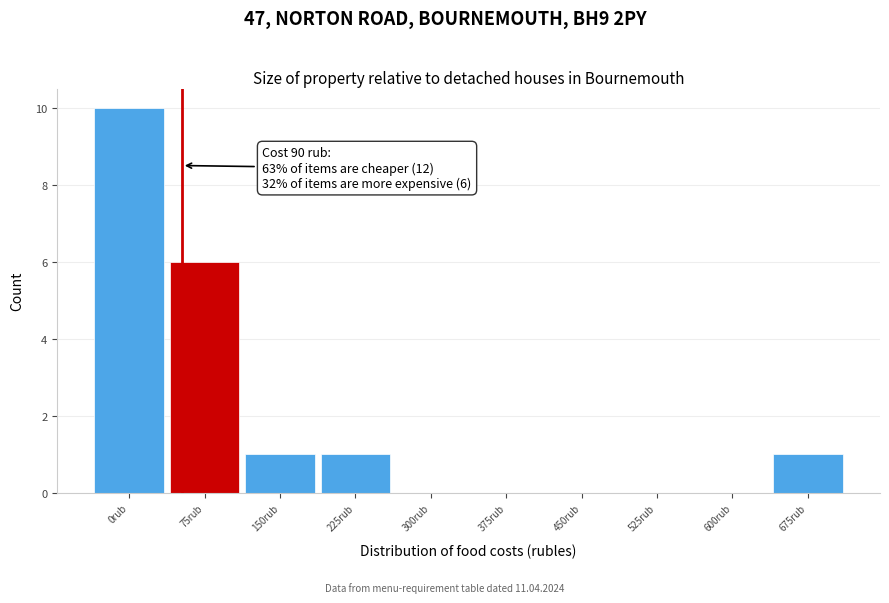

Reading right to left, what are all the values shown in this chart?

675rub=1	600rub=0	525rub=0	450rub=0	375rub=0	300rub=0	225rub=1	150rub=1	75rub=6	0rub=10